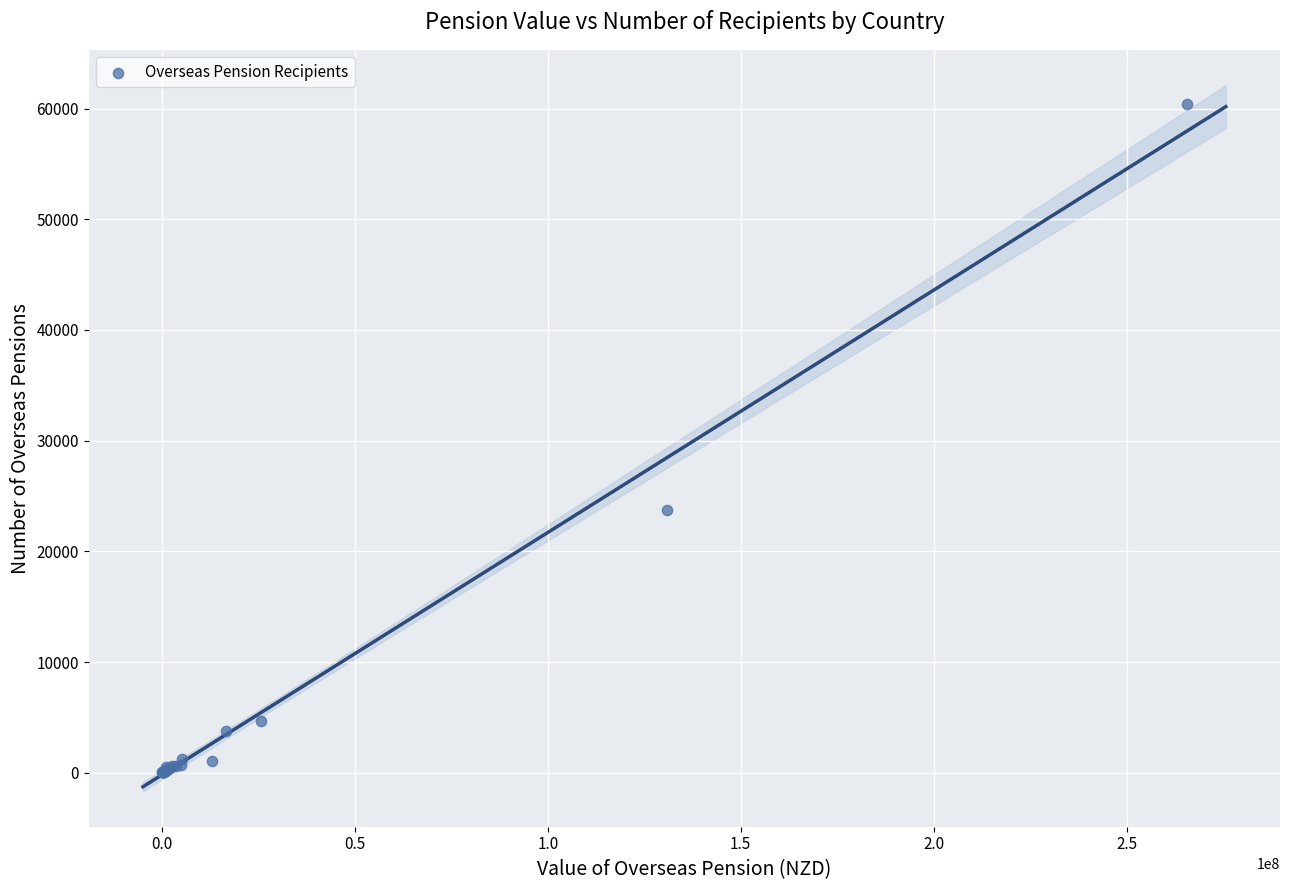

What Y value in the scatter plot is closest to 30238?

23748